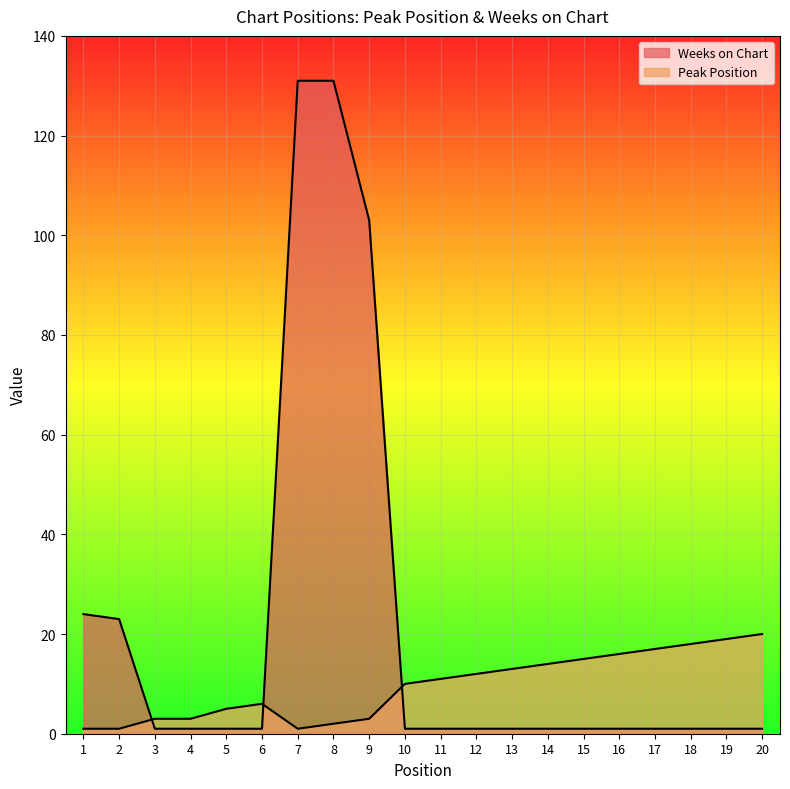

At which category does Peak Position reach its first local valley?

7